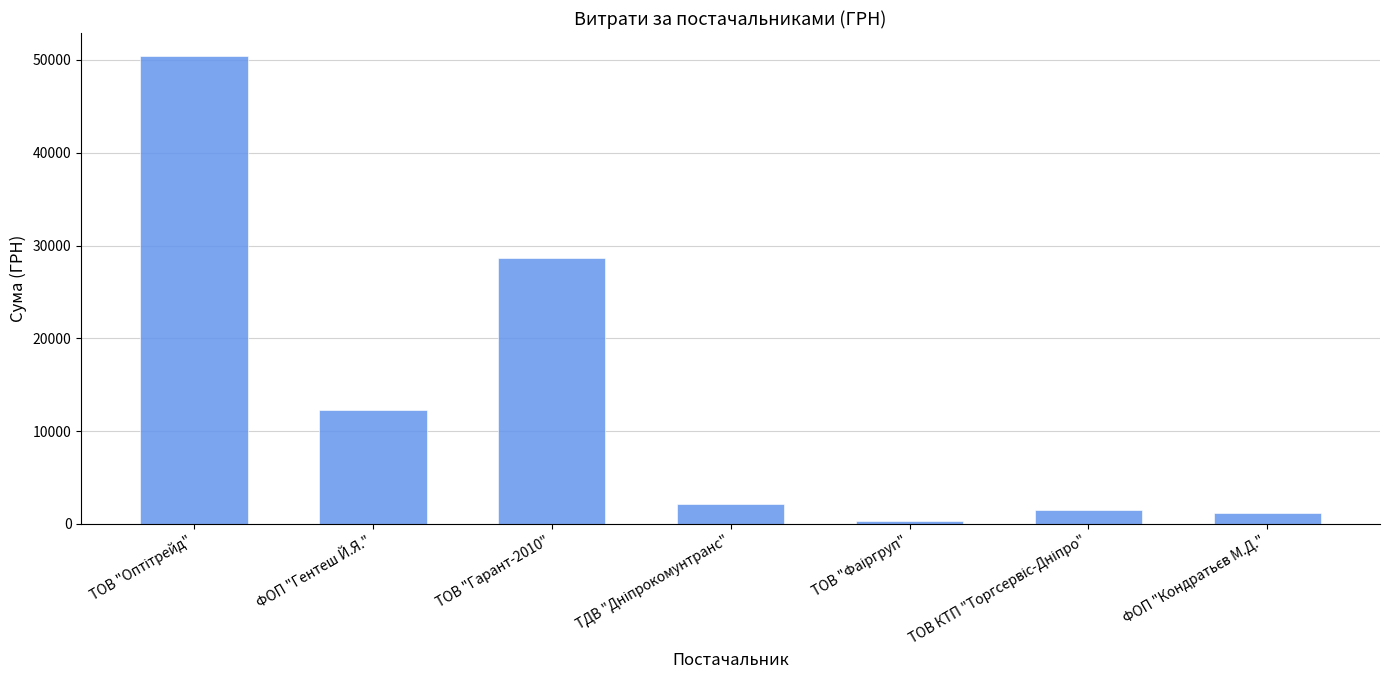

What is the average value?

13810.6